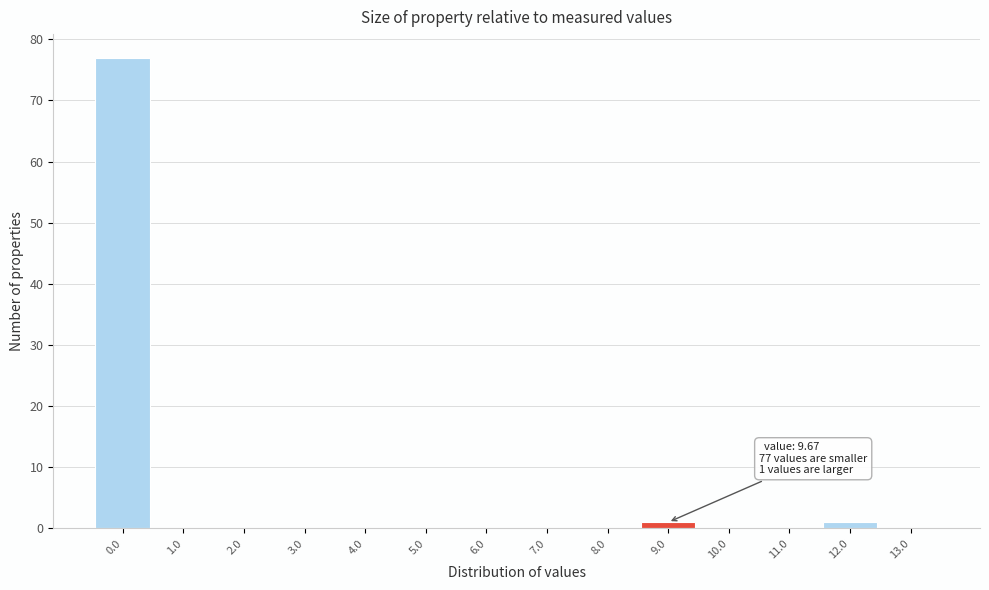

Reading left to right, list all the values displayed in this chart.

0.0=77	1.0=0	2.0=0	3.0=0	4.0=0	5.0=0	6.0=0	7.0=0	8.0=0	9.0=1	10.0=0	11.0=0	12.0=1	13.0=0